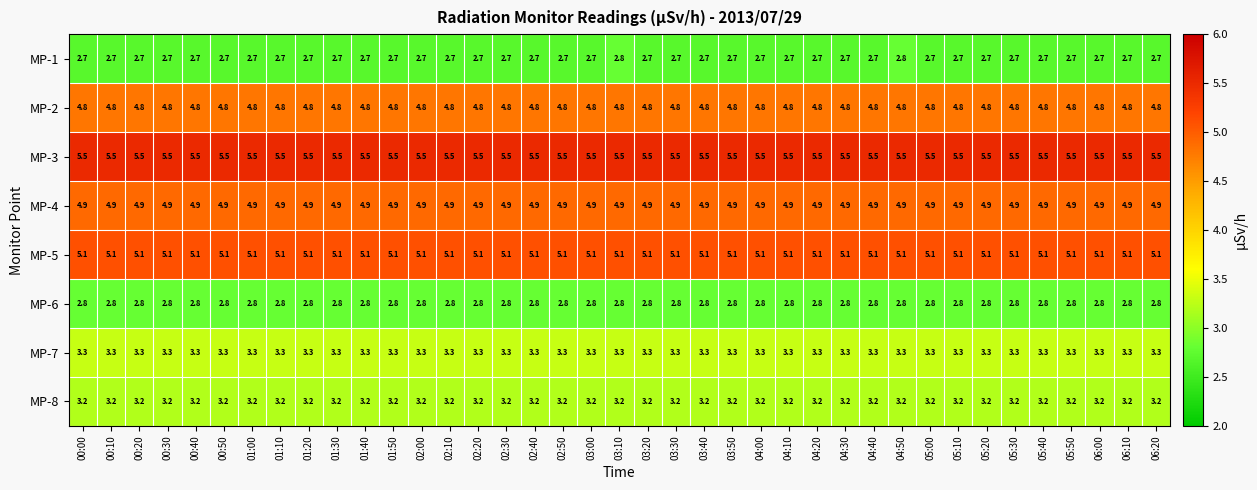

The MP-3 series shows 8.5 at 04:20. True or false?

False